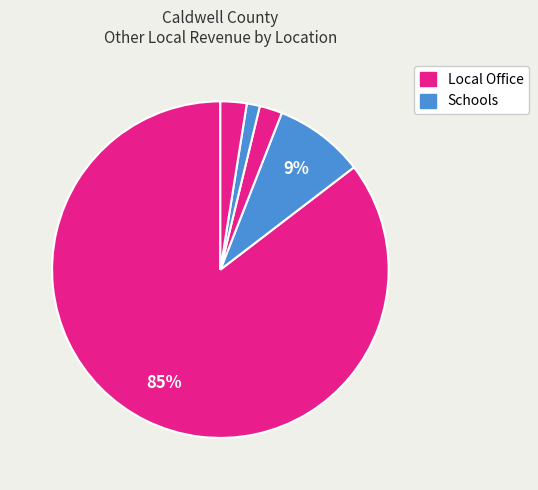

How many segments does this pie chart have?

5